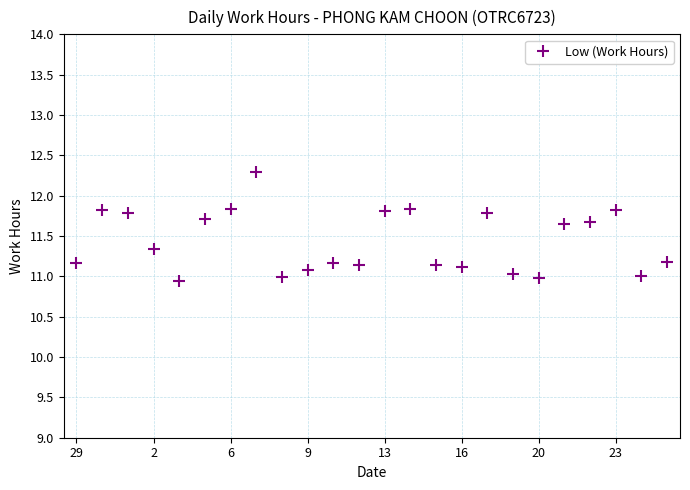

What is the average value?

11.4